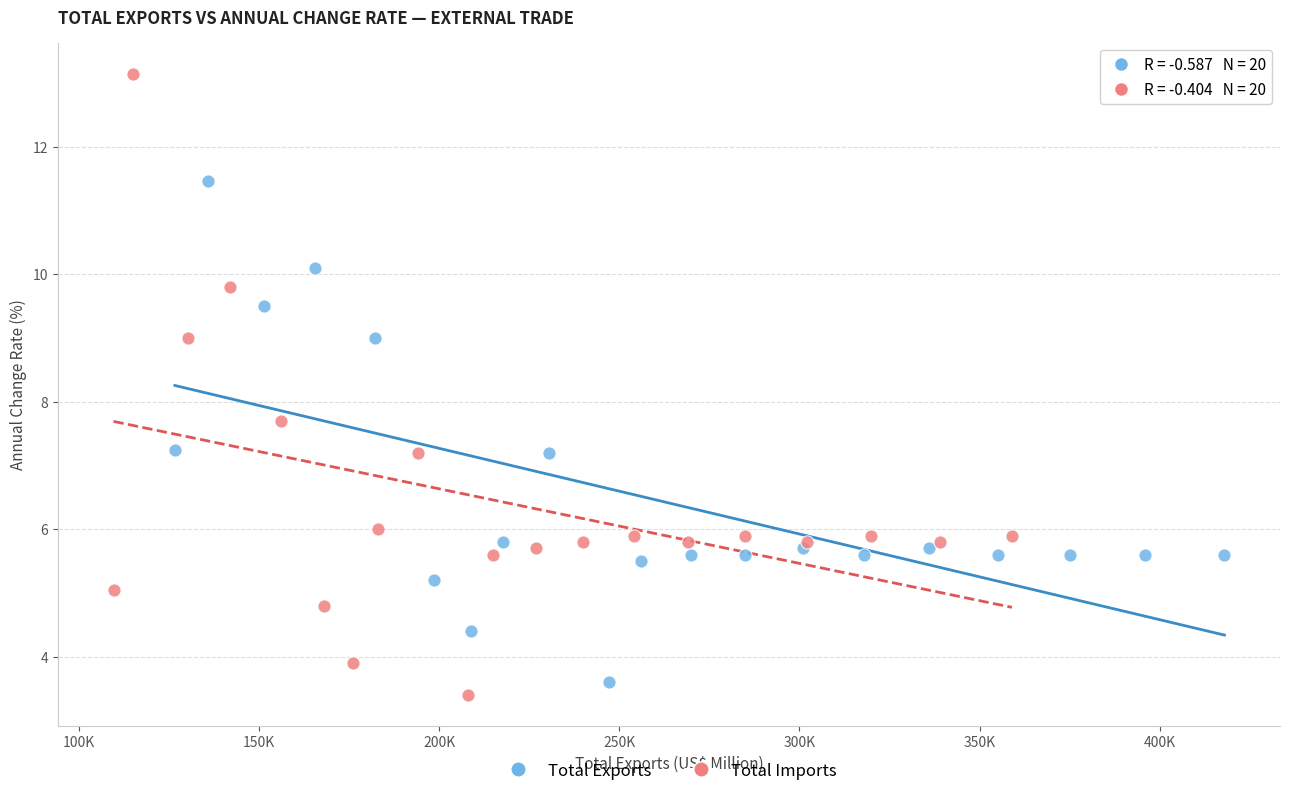

Which series contains the highest Y value?

Total Imports